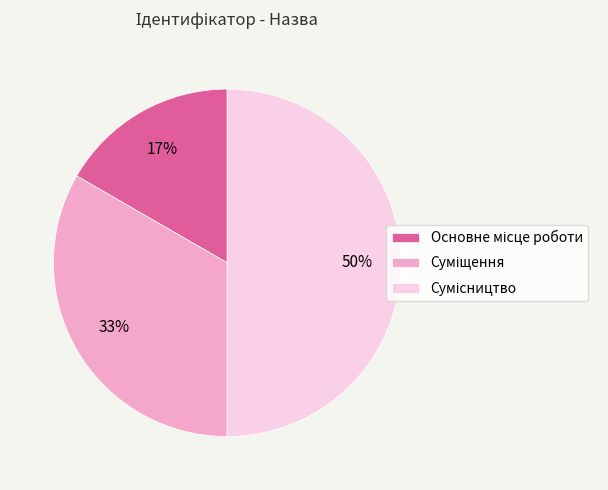

To the nearest percent, what is the difference between the largest and smallest slice percentages?

33%